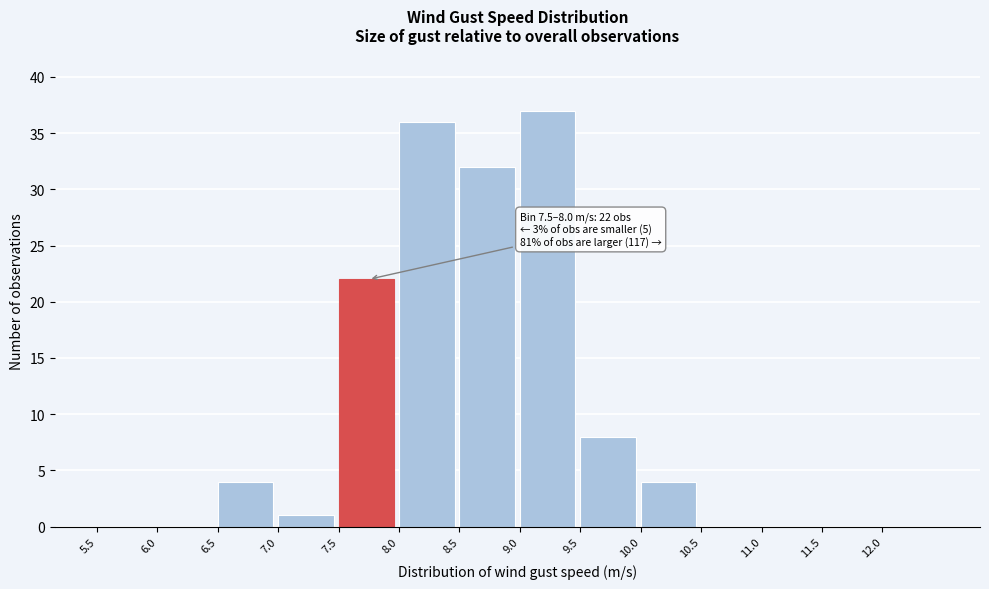

Which range on the x-axis has the tallest bar?

9.0 to 9.5